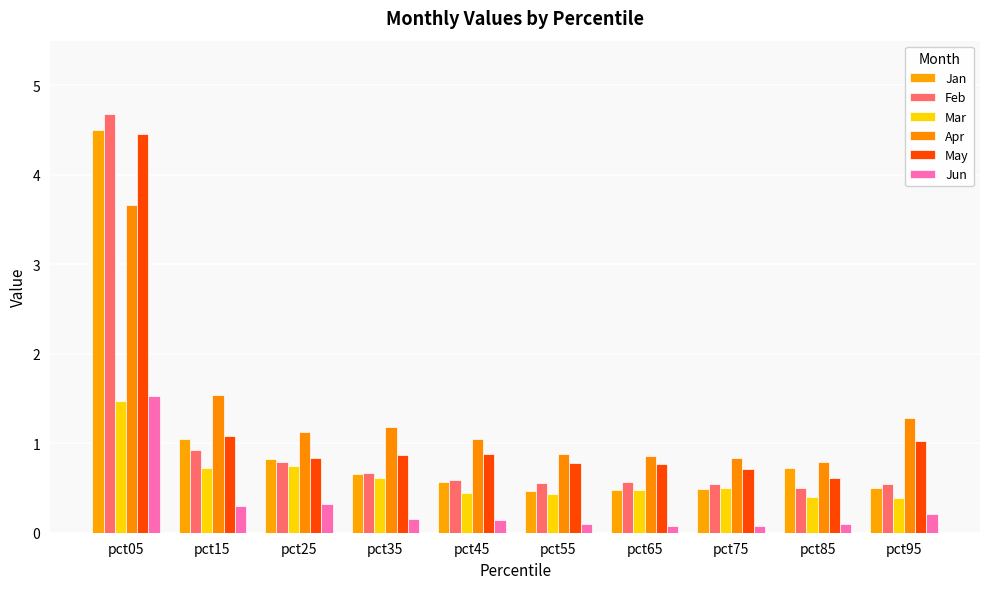

Between pct05 and pct35, which series saw the biggest shift?

Feb